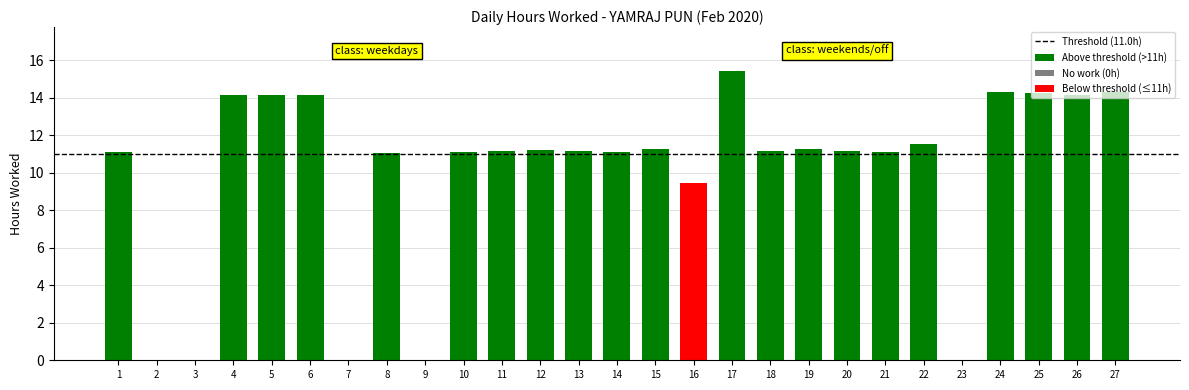

How many categories are shown in the chart?

27